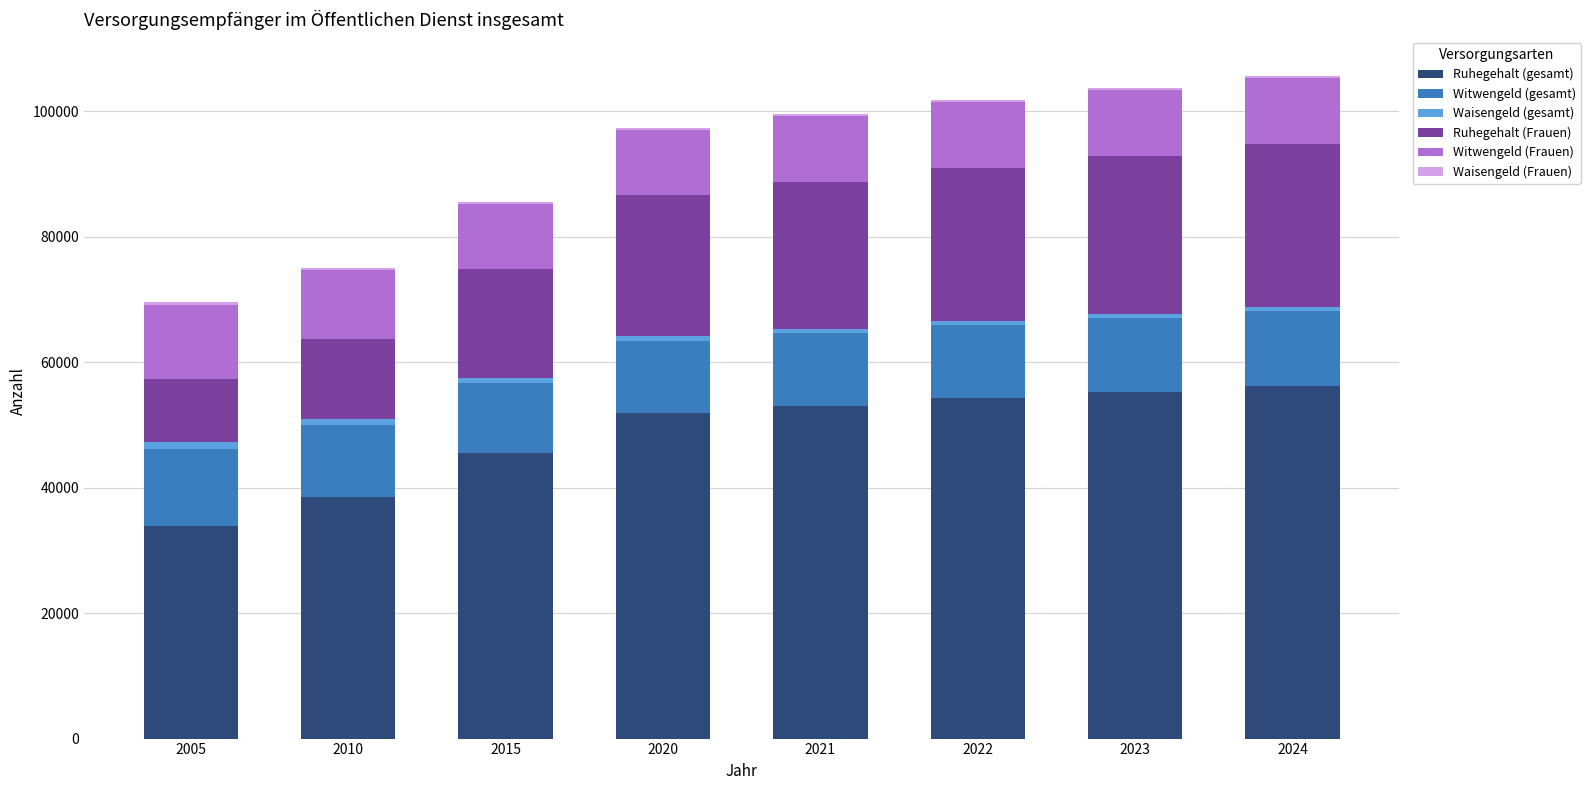

What is the maximum value for Ruhegehalt (gesamt)?

56205